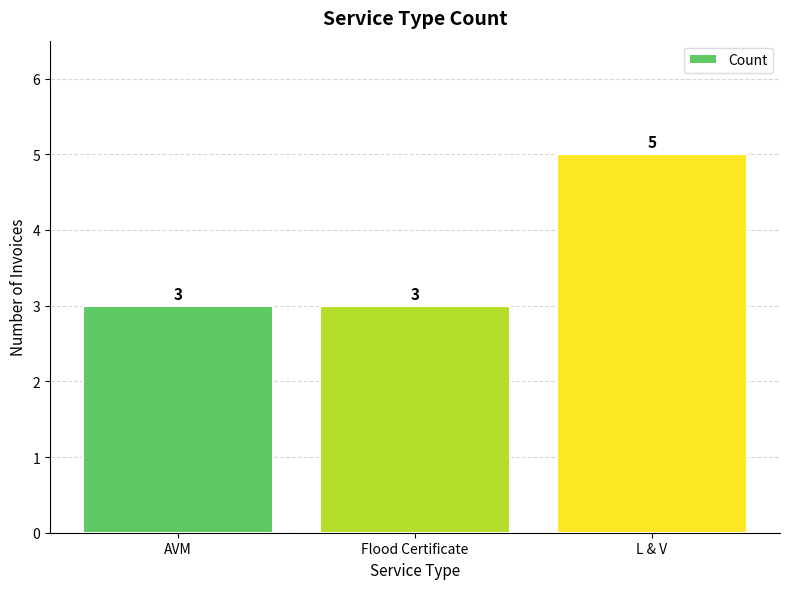

Reading left to right, transcribe all the data shown in this chart.

3	3	5